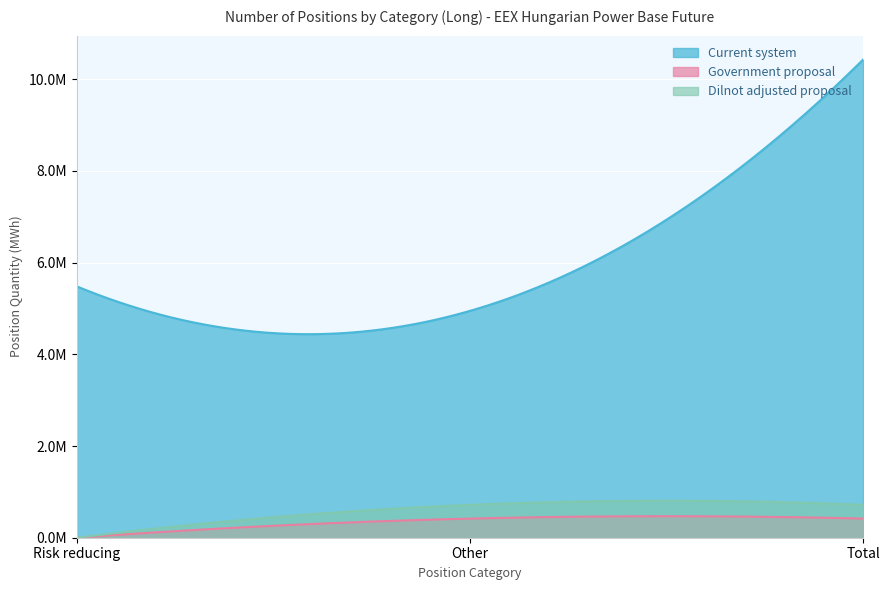

Where does the Commercial Undertakings Long series first go above 5480446?

Total